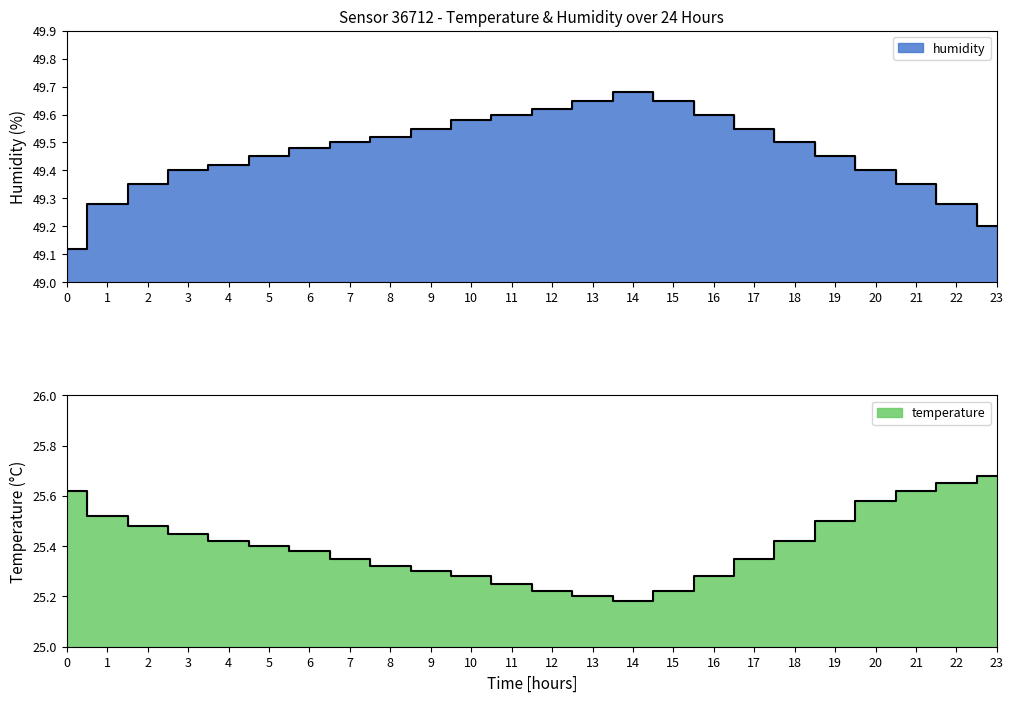

What is the greatest value displayed?

49.7